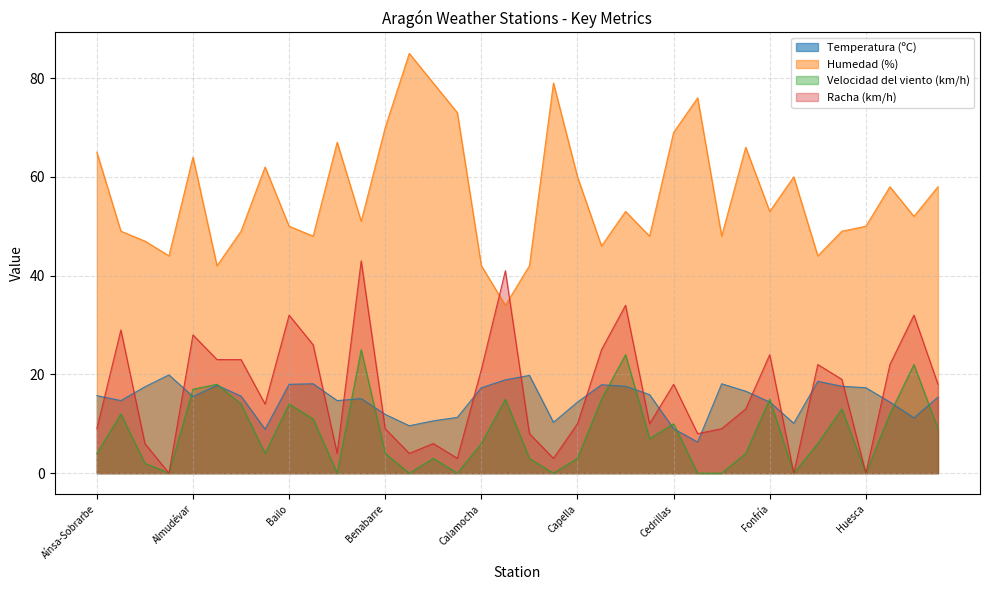

Reading left to right, transcribe all the data shown in this chart.

Temperatura (ºC): Aínsa-Sobrarbe=15.7	Albarracín=14.7	Alcañiz=17.5	Alhama de Aragon=19.9	Almudévar=15.5	Andorra=17.8	Aragüés del Puerto=15.6	Astún-La Raca=8.9	Bailo=18.0	Ballobar=18.1	Barbastro=14.7	Bello=15.1	Benabarre=11.9	Benasque=9.6	Bielsa=10.6	Biescas=11.3	Calamocha=17.3	Calanda=18.9	Calatayud=19.8	Canfranc=10.3	Capella=14.4	Caspe=17.9	Castejon de Valdejasa=17.6	Castellote=15.9	Cedrillas=9.0	Cerler=6.3	Daroca=18.1	Ejea de los Caballeros=16.6	Fonfría=14.4	Formigal=10.1	Fraga=18.6	Hijar=17.6	Huesca=17.3	Huesca Aeropuerto=14.4	Jabaloyas=11.2	Jaca=15.4
Humedad (%): Aínsa-Sobrarbe=65.0	Albarracín=49.0	Alcañiz=47.0	Alhama de Aragon=44.0	Almudévar=64.0	Andorra=42.0	Aragüés del Puerto=49.0	Astún-La Raca=62.0	Bailo=50.0	Ballobar=48.0	Barbastro=67.0	Bello=51.0	Benabarre=70.0	Benasque=85.0	Bielsa=79.0	Biescas=73.0	Calamocha=42.0	Calanda=34.0	Calatayud=42.0	Canfranc=79.0	Capella=60.0	Caspe=46.0	Castejon de Valdejasa=53.0	Castellote=48.0	Cedrillas=69.0	Cerler=76.0	Daroca=48.0	Ejea de los Caballeros=66.0	Fonfría=53.0	Formigal=60.0	Fraga=44.0	Hijar=49.0	Huesca=50.0	Huesca Aeropuerto=58.0	Jabaloyas=52.0	Jaca=58.0
Velocidad del viento (km/h): Aínsa-Sobrarbe=4.0	Albarracín=12.0	Alcañiz=2.0	Alhama de Aragon=0.0	Almudévar=17.0	Andorra=18.0	Aragüés del Puerto=14.0	Astún-La Raca=4.0	Bailo=14.0	Ballobar=11.0	Barbastro=0.0	Bello=25.0	Benabarre=4.0	Benasque=0.0	Bielsa=3.0	Biescas=0.0	Calamocha=6.0	Calanda=15.0	Calatayud=3.0	Canfranc=0.0	Capella=3.0	Caspe=15.0	Castejon de Valdejasa=24.0	Castellote=7.0	Cedrillas=10.0	Cerler=0.0	Daroca=0.0	Ejea de los Caballeros=4.0	Fonfría=15.0	Formigal=0.0	Fraga=6.0	Hijar=13.0	Huesca=0.0	Huesca Aeropuerto=12.0	Jabaloyas=22.0	Jaca=9.0
Racha (km/h): Aínsa-Sobrarbe=9.0	Albarracín=29.0	Alcañiz=6.0	Alhama de Aragon=0.0	Almudévar=28.0	Andorra=23.0	Aragüés del Puerto=23.0	Astún-La Raca=14.0	Bailo=32.0	Ballobar=26.0	Barbastro=4.0	Bello=43.0	Benabarre=9.0	Benasque=4.0	Bielsa=6.0	Biescas=3.0	Calamocha=21.0	Calanda=41.0	Calatayud=8.0	Canfranc=3.0	Capella=10.0	Caspe=25.0	Castejon de Valdejasa=34.0	Castellote=10.0	Cedrillas=18.0	Cerler=8.0	Daroca=9.0	Ejea de los Caballeros=13.0	Fonfría=24.0	Formigal=0.0	Fraga=22.0	Hijar=19.0	Huesca=0.0	Huesca Aeropuerto=22.0	Jabaloyas=32.0	Jaca=18.0